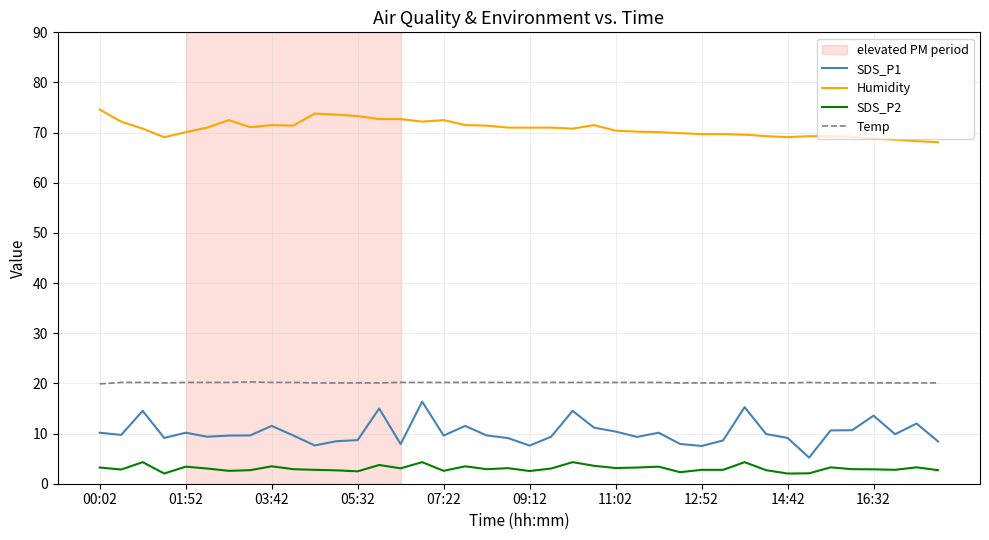

True or false: SDS_P2 has more than 2 points higher than both neighbors.

True